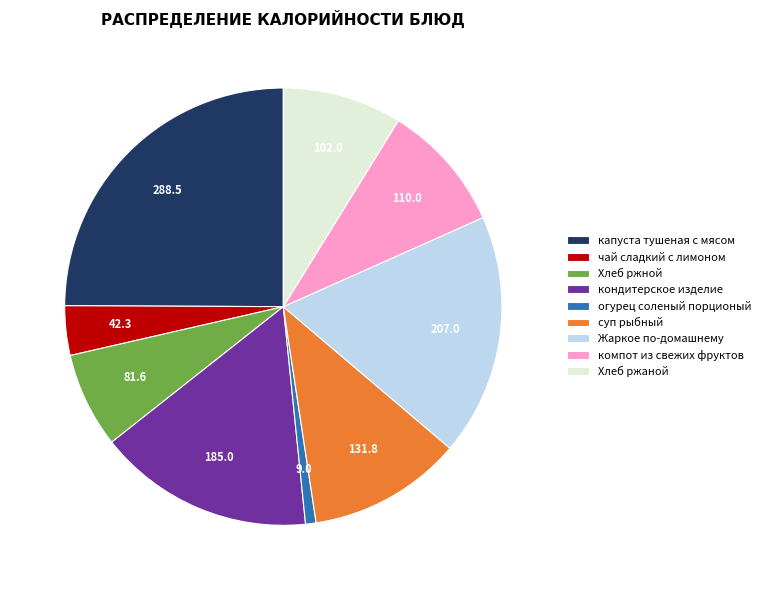

What is the smallest slice in the pie chart?

огурец соленый порционый